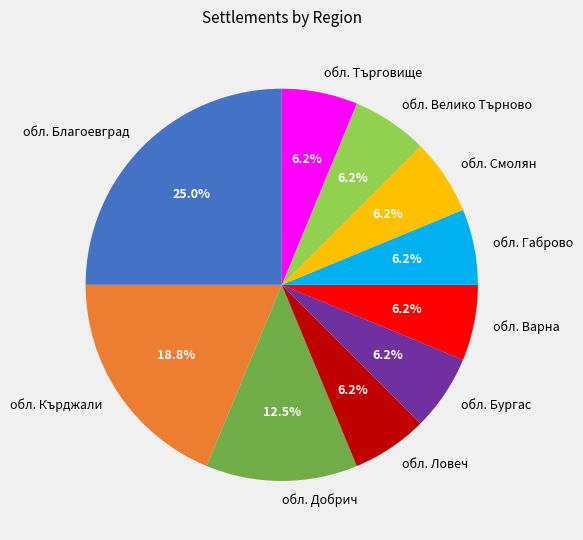

Is there a majority slice in this chart?

No